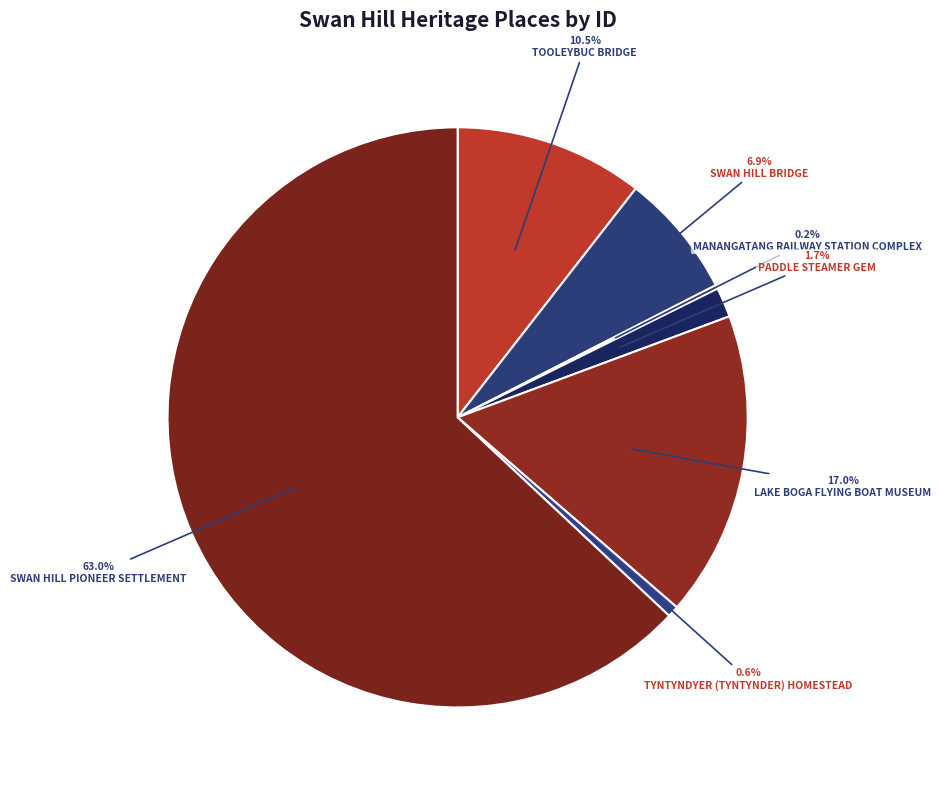

Approximately how many times larger is the value at TOOLEYBUC BRIDGE compared to TYNTYNDYER (TYNTYNDER) HOMESTEAD?

16.7